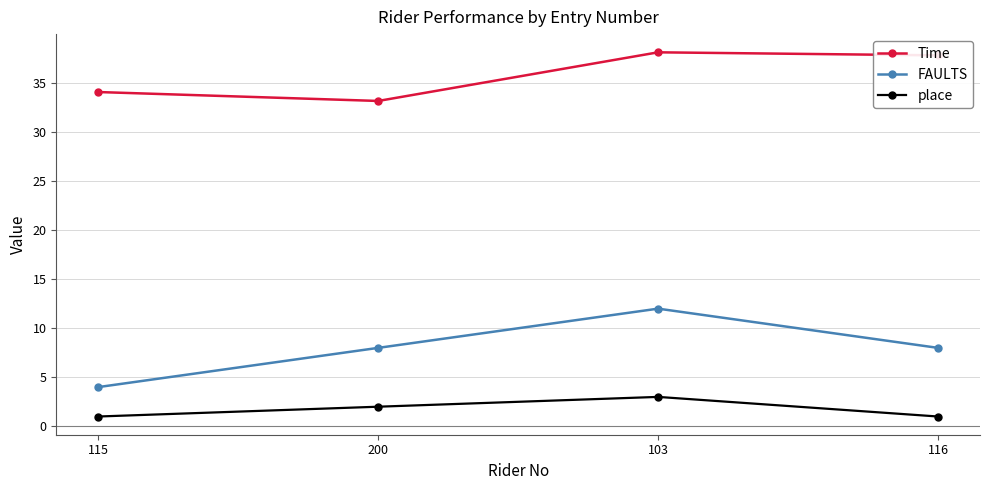

What is the difference between the highest and lowest values at 115?

33.1